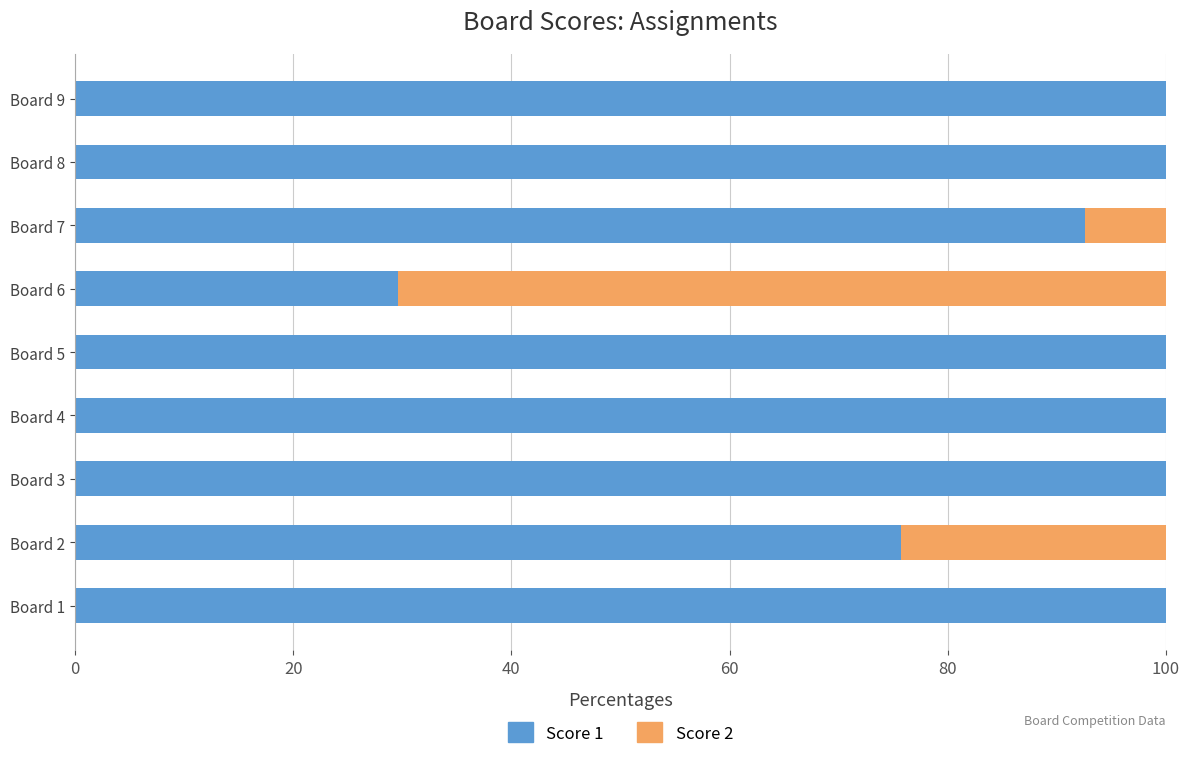

The Score 1 series shows 170.6 at Board 3. True or false?

False